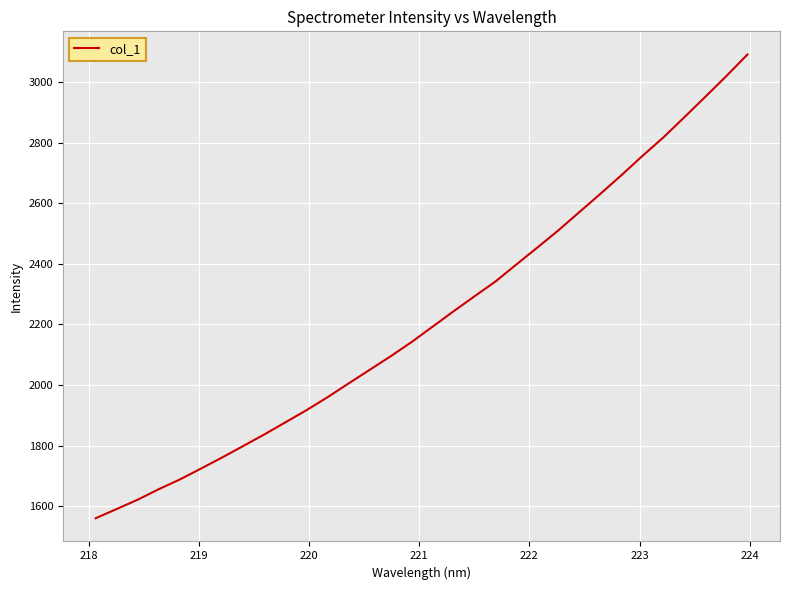

What is the maximum value shown in the chart?

3091.2